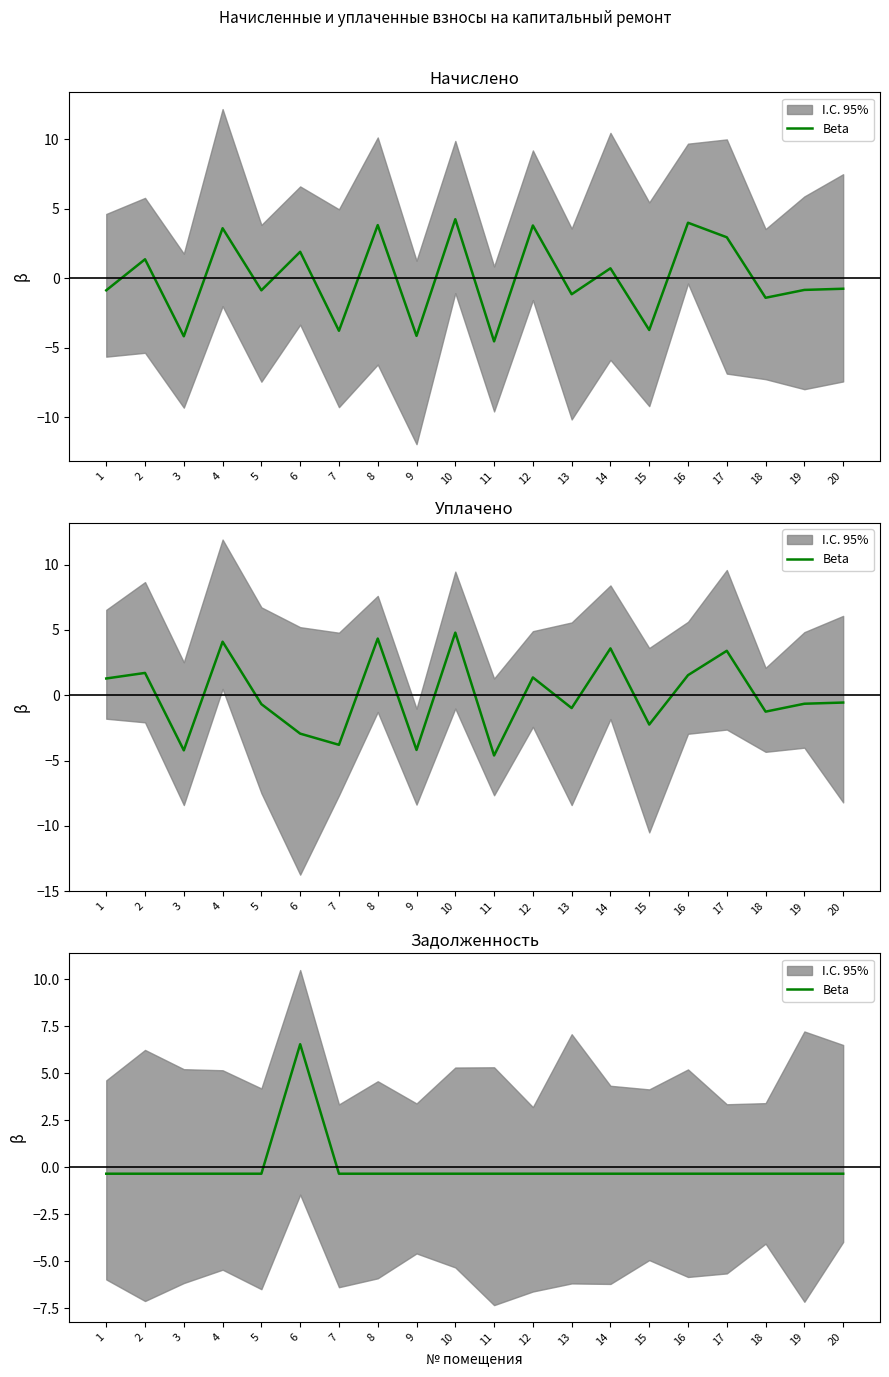

How many lines are shown in the chart?

1